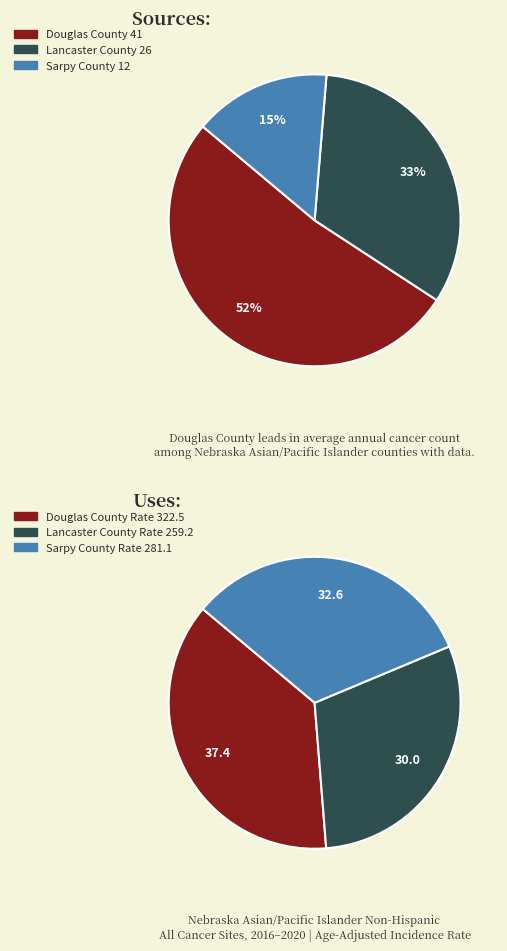

Does Sarpy County account for over 50% of the chart?

No